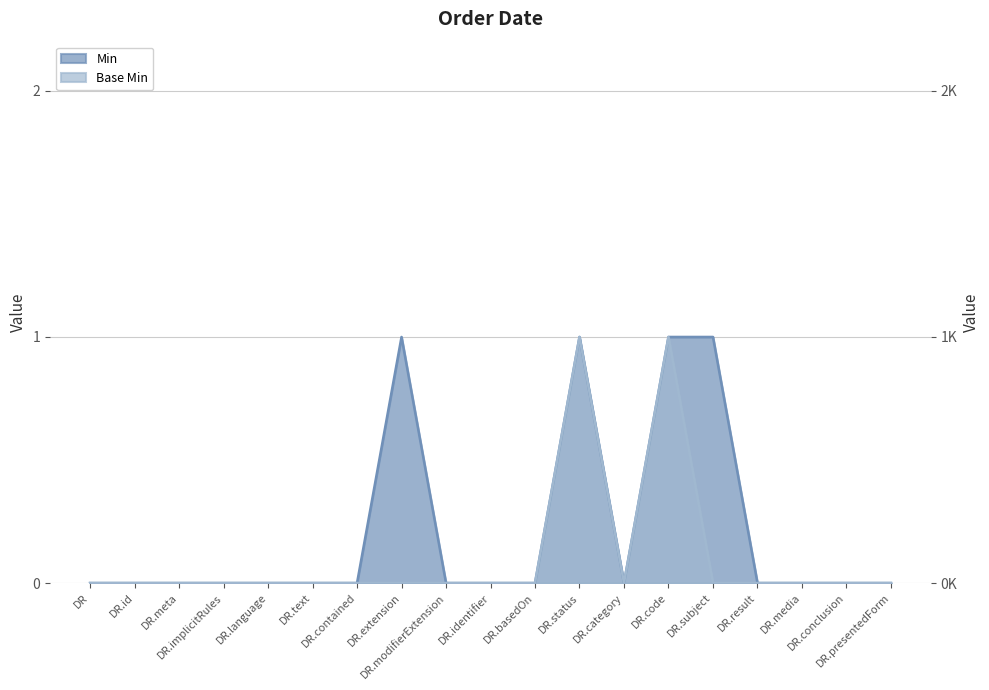

Which category has the highest value across all series?

DR.extension